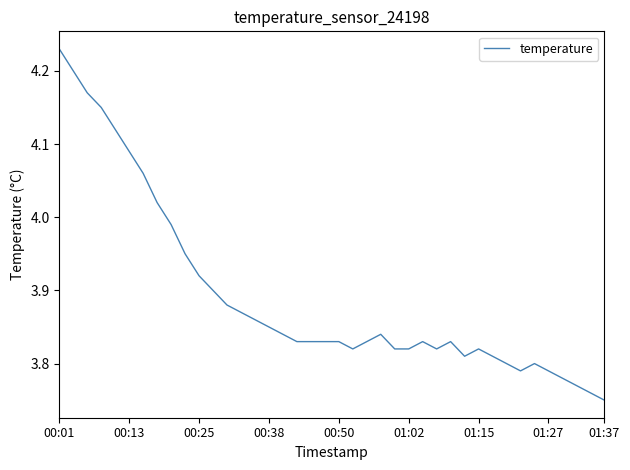

What is the difference between the maximum and minimum values?

0.5